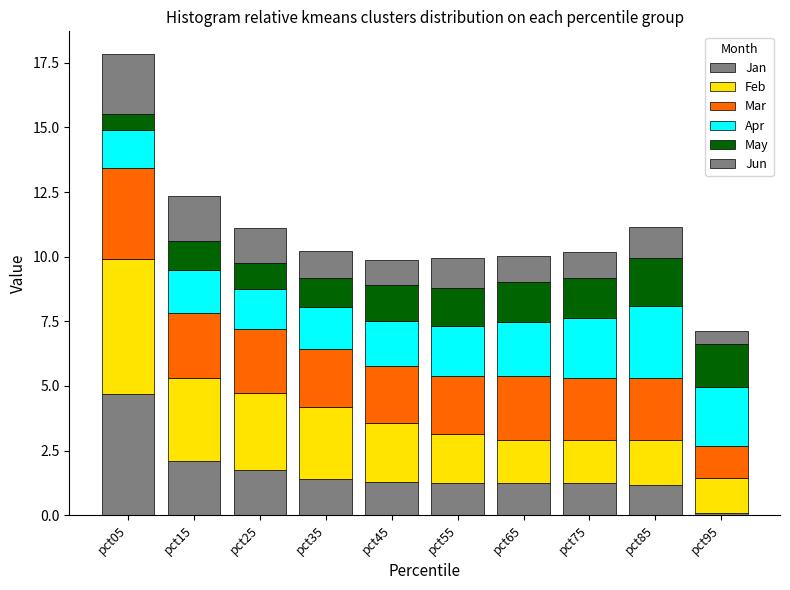

Are the bars horizontal?

No